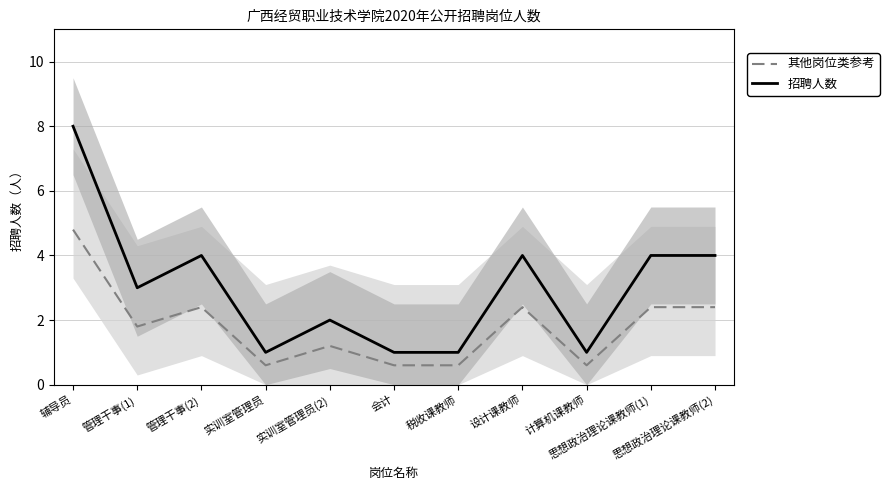

Is it true that 其他岗位类参考 equals 2.4 at 思想政治理论课教师(2)?

True